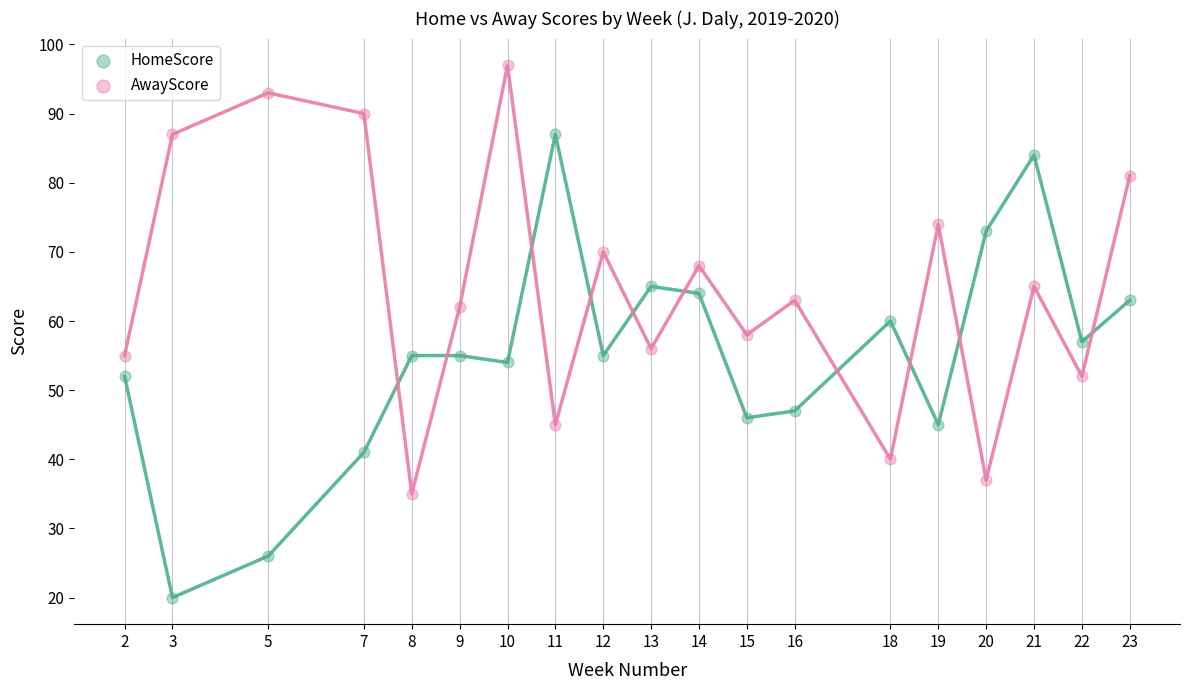

Across all data points, what is the range of X values (max minus min)?

21